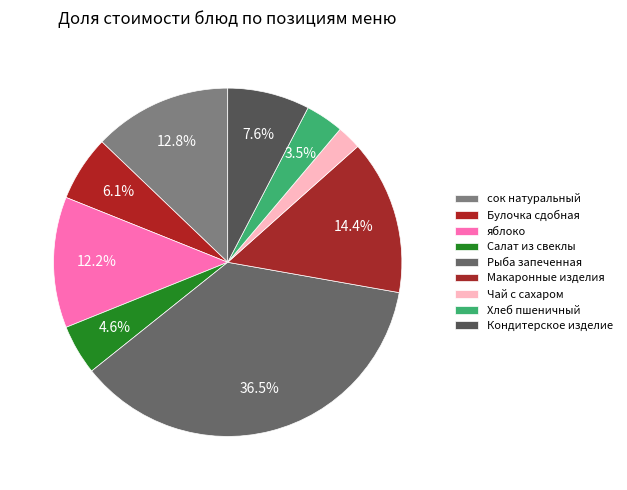

Count the number of slices in the pie.

9